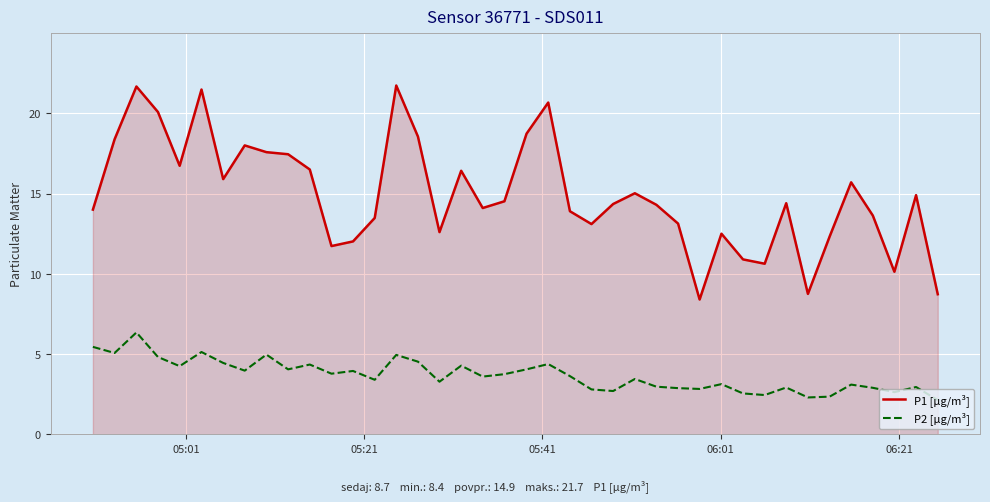

What are all the series names shown in the legend?

P1 [µg/m³], P2 [µg/m³]